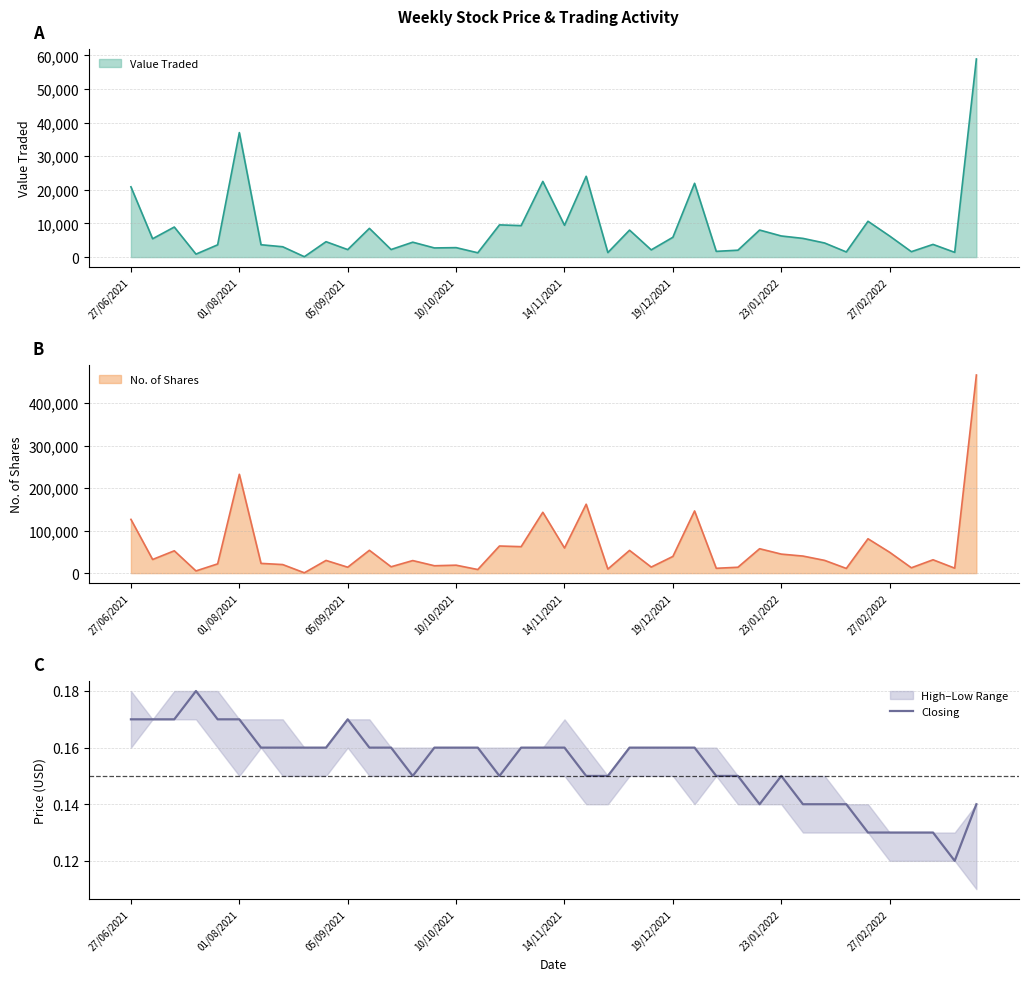

How many lines are shown in the chart?

1